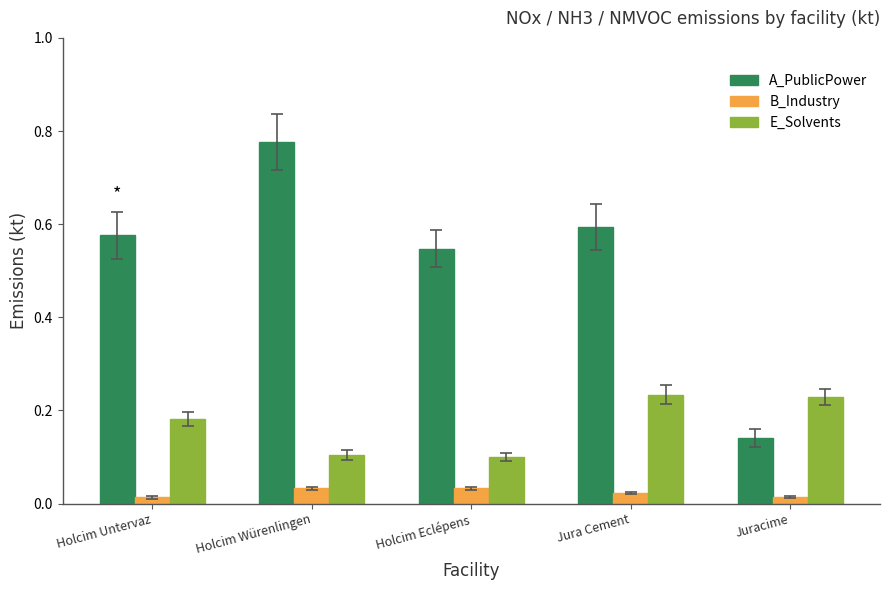

What is the label of the 5th bar from the left?

Juracime